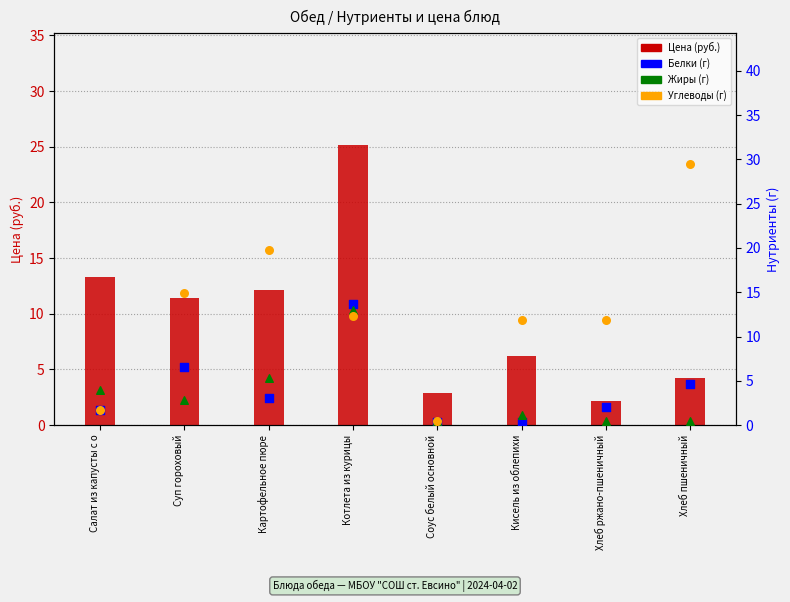

Is the value of Углеводы (г) at Салат из капусты с о greater than the value of Цена (руб.) at Соус белый основной?

No